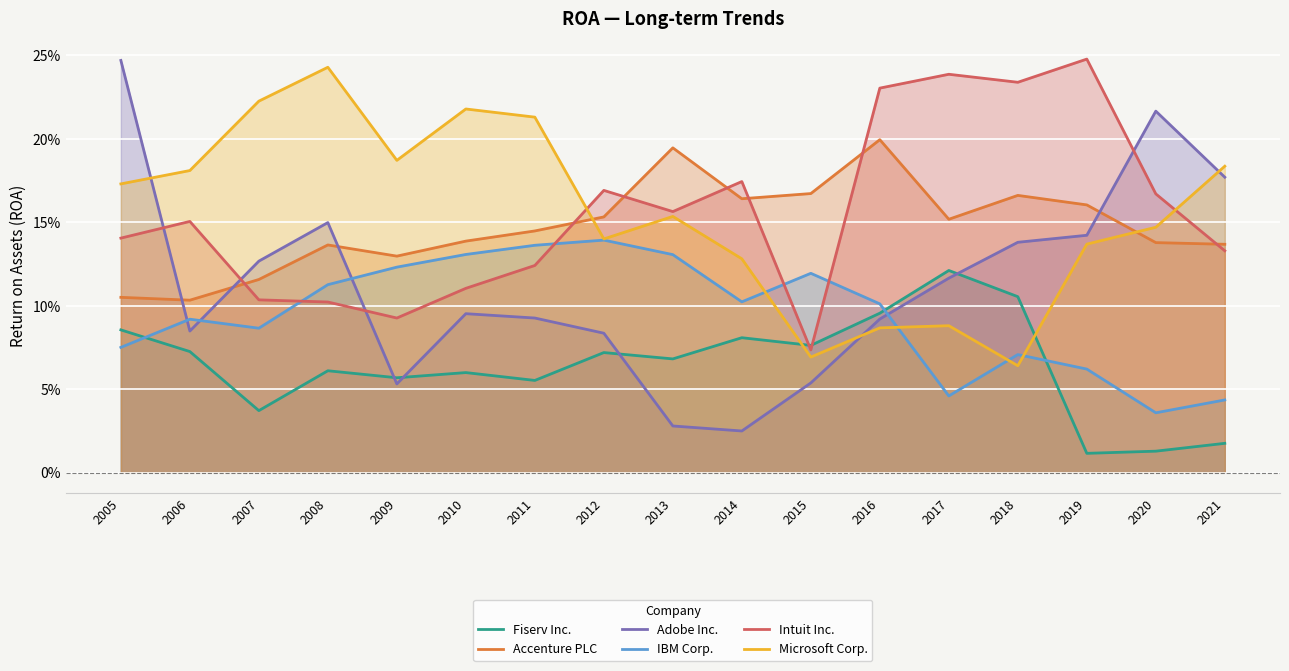

At which category does IBM Corp. reach its first local peak?

2006